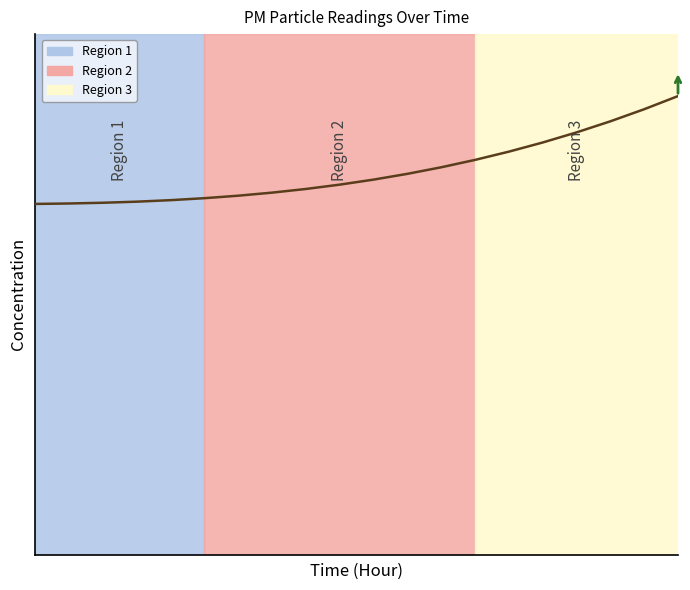

True or false: the data has more than 1 interior local peaks.

False